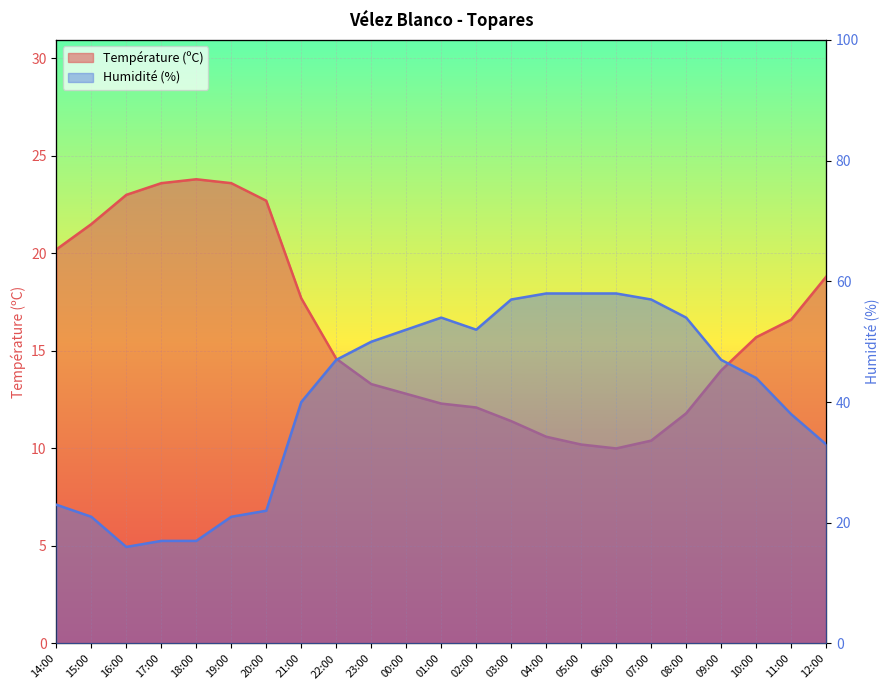

What is the value of the Température (ºC) point at the 14th from the left?

11.4